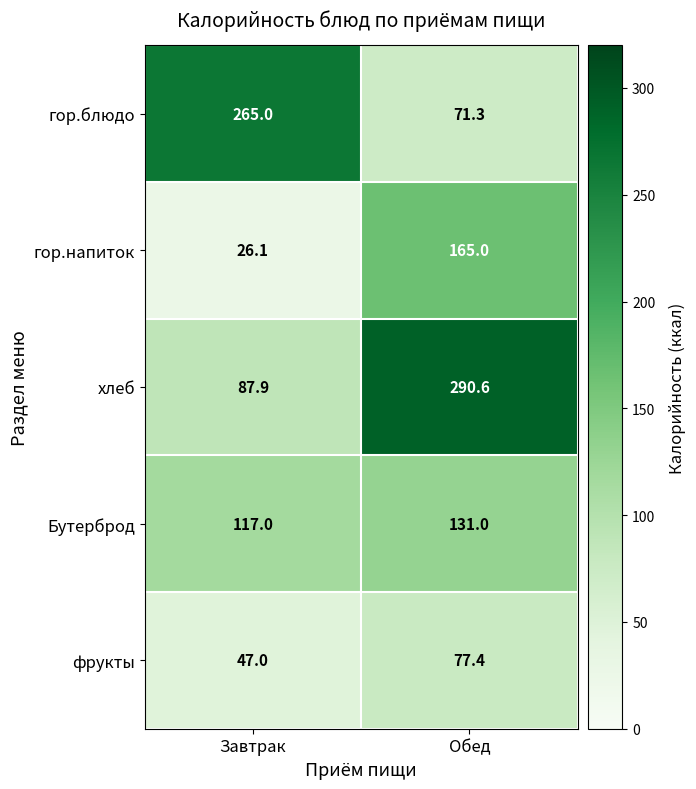

Reading left to right, what are all the values shown in this chart?

гор.блюдо: 265.0	71.3
гор.напиток: 26.1	165.0
хлеб: 87.9	290.6
Бутерброд: 117.0	131.0
фрукты: 47.0	77.4